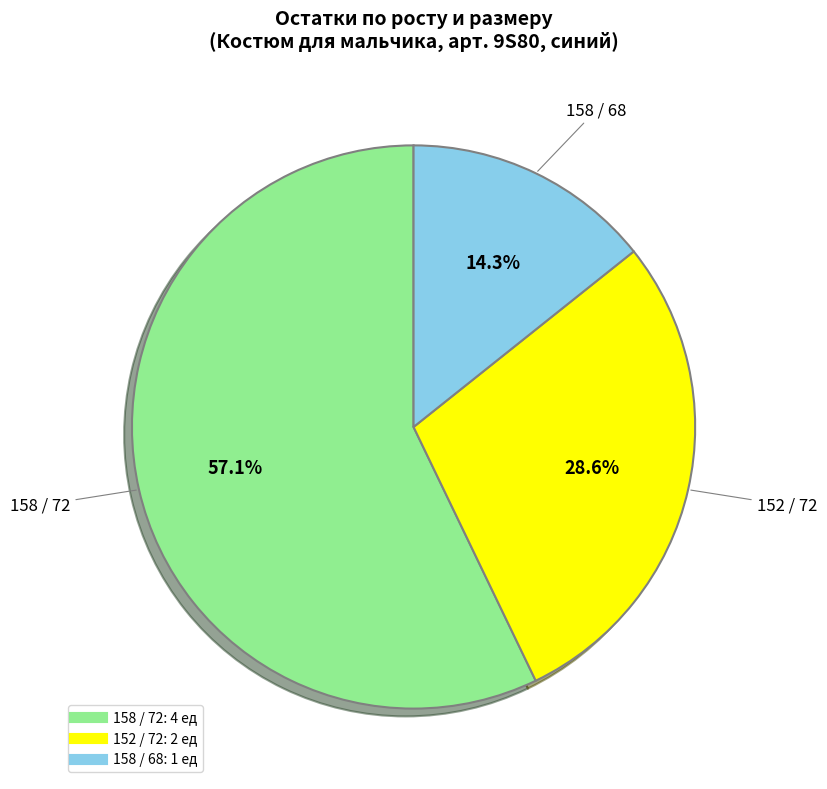

Which category has the biggest portion of the pie?

158 / 72